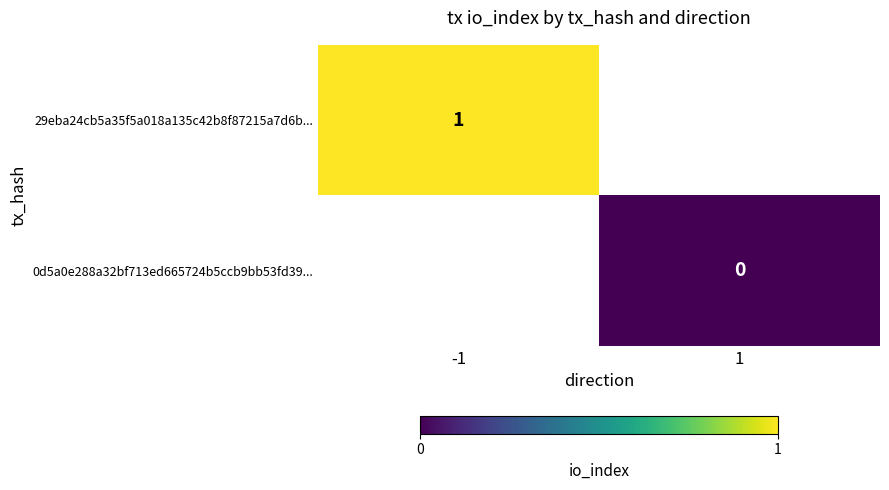

At how many categories does at least one series exceed 0?

1